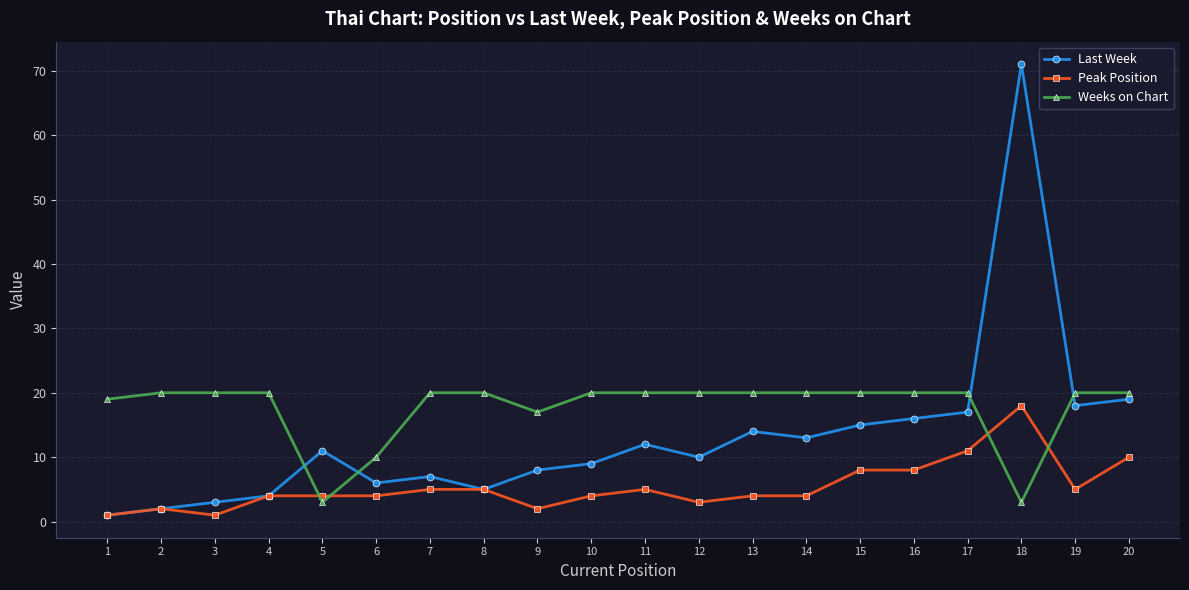

Which series has the largest range (max minus min)?

Last Week